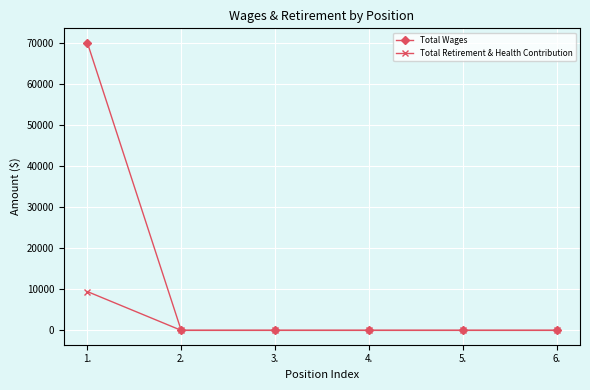

What is the label of the 5th point from the left?

5.